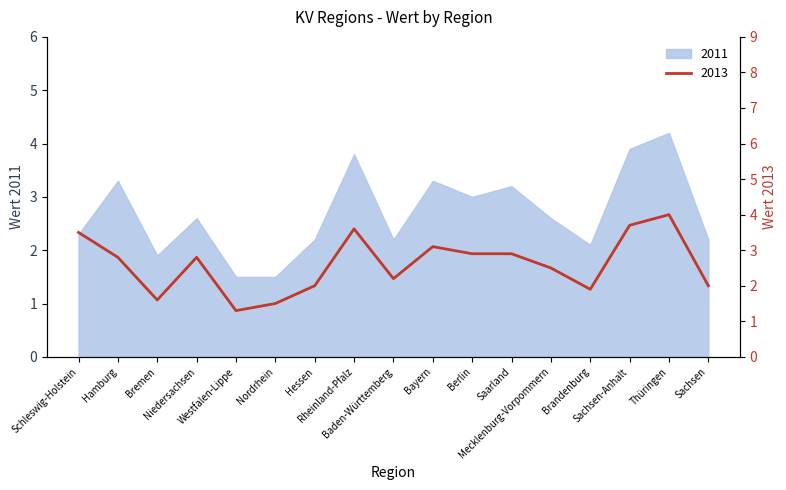

Which has a higher value, Sachsen or Nordrhein?

Sachsen